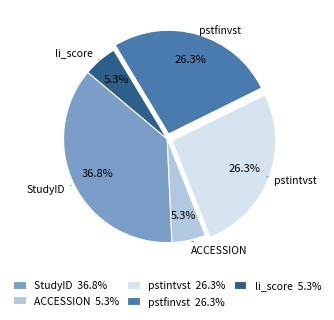

How much of the chart is everything except ACCESSION?

94.7%